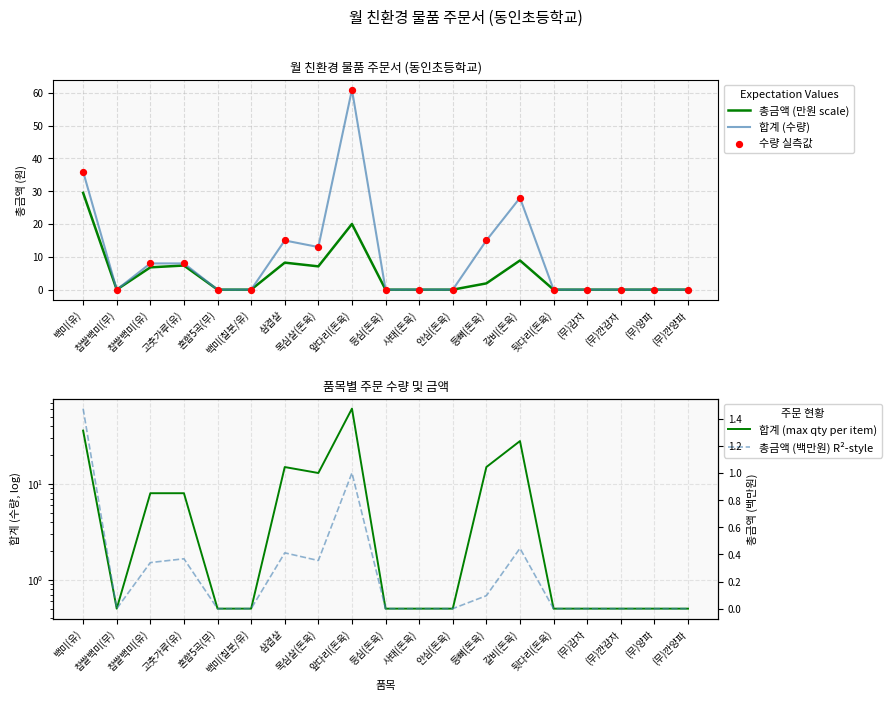

Is the value of 합계 (max qty per item) at 찹쌀백미(무) greater than the value of 총금액 (만원 scale) at 백미(유)?

No